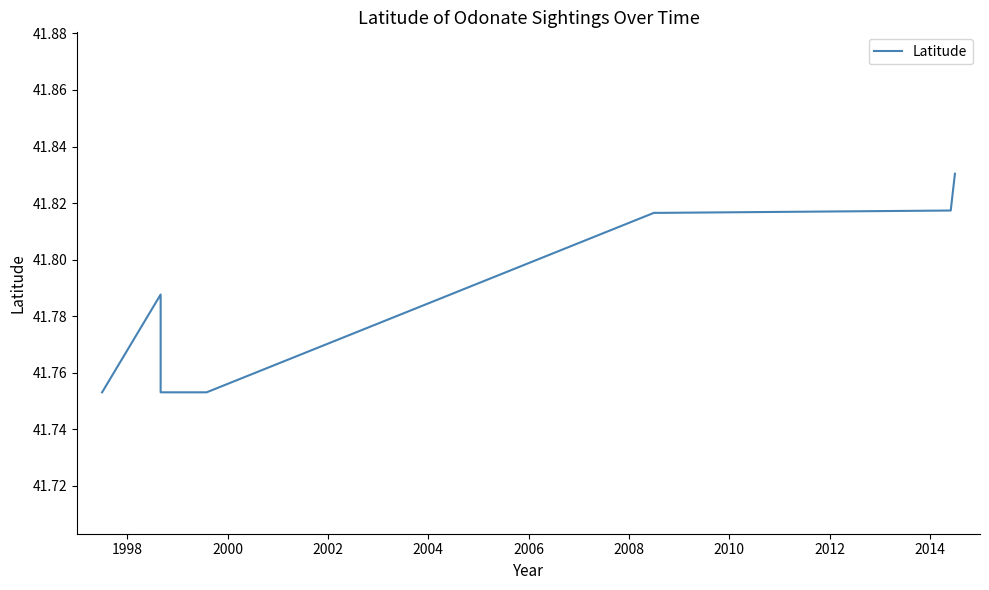

Approximately how many times larger is the value at 2006 compared to 2004?

1.0